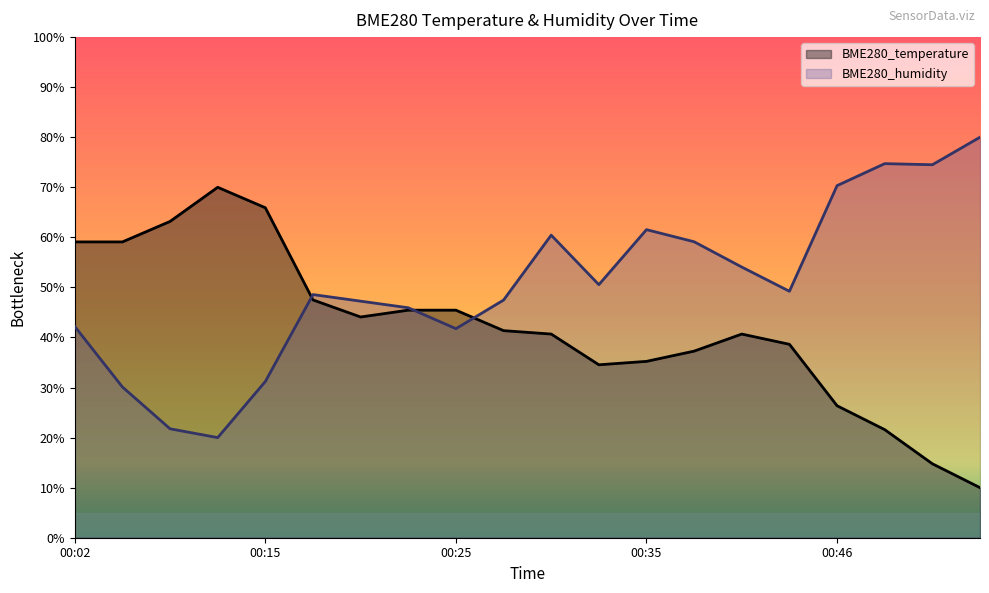

What is the average value of the BME280_temperature series?

42.0